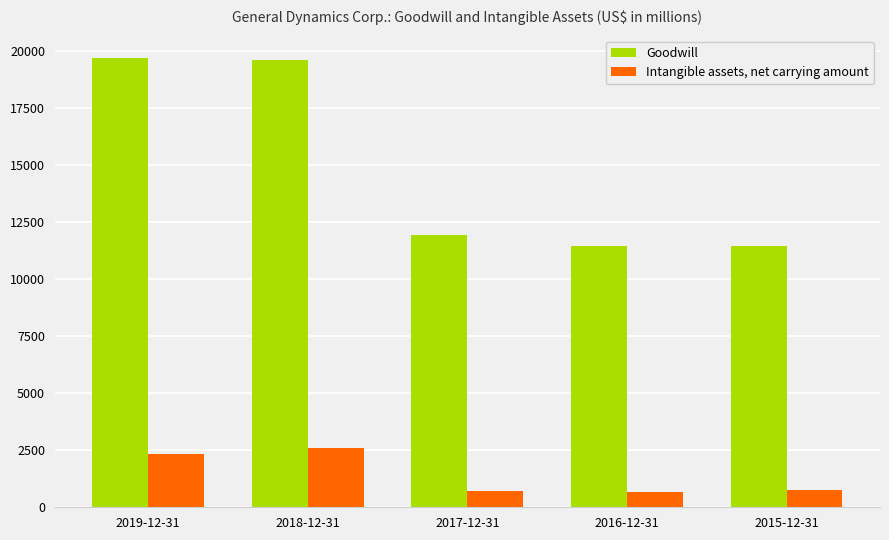

What is the label of the 2nd bar from the left?

2018-12-31